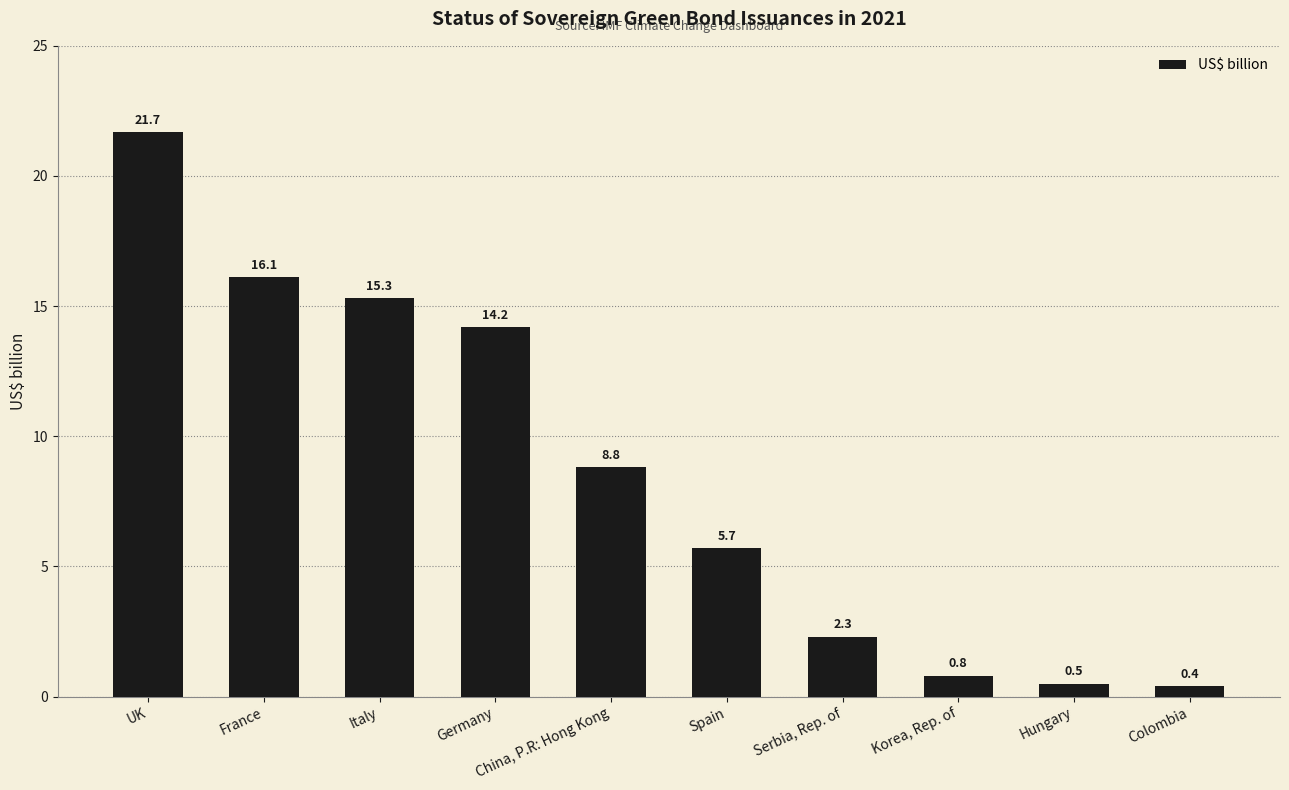

What is the change in value from Serbia, Rep. of to Colombia?

-1.9